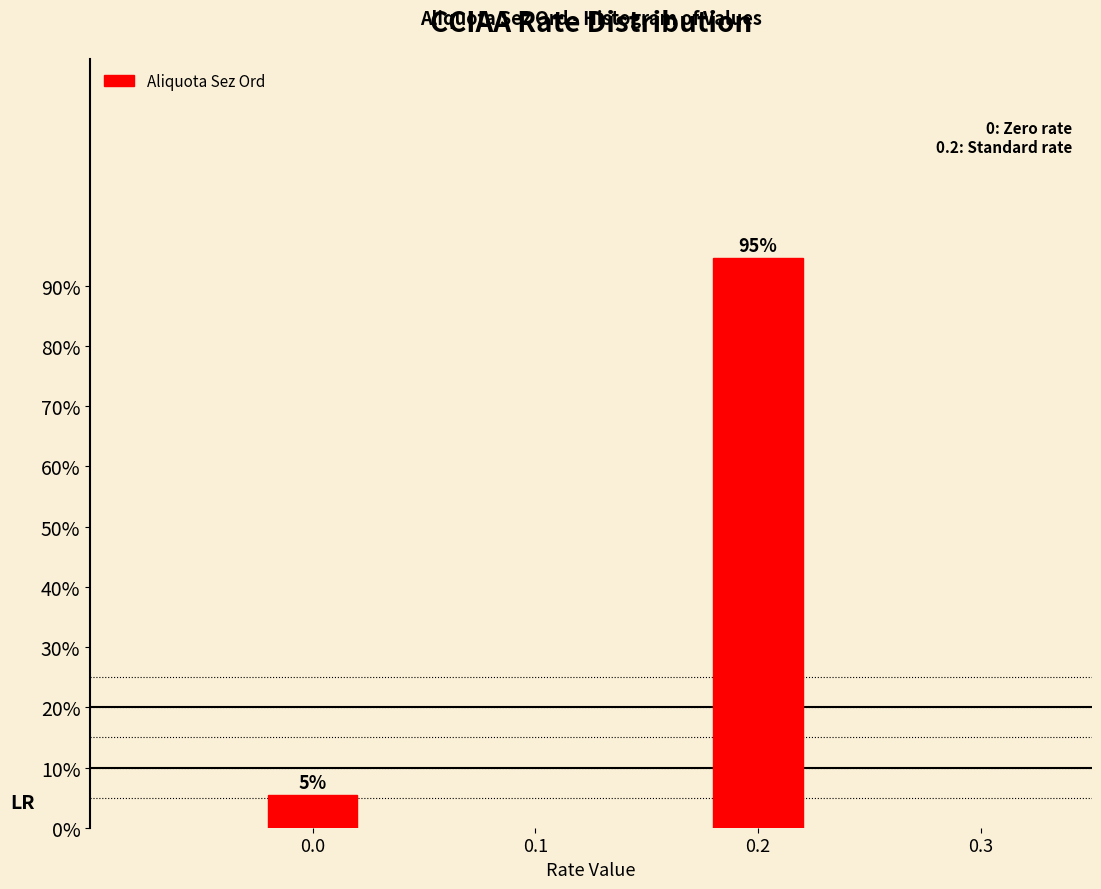

What is the average value?

50.0